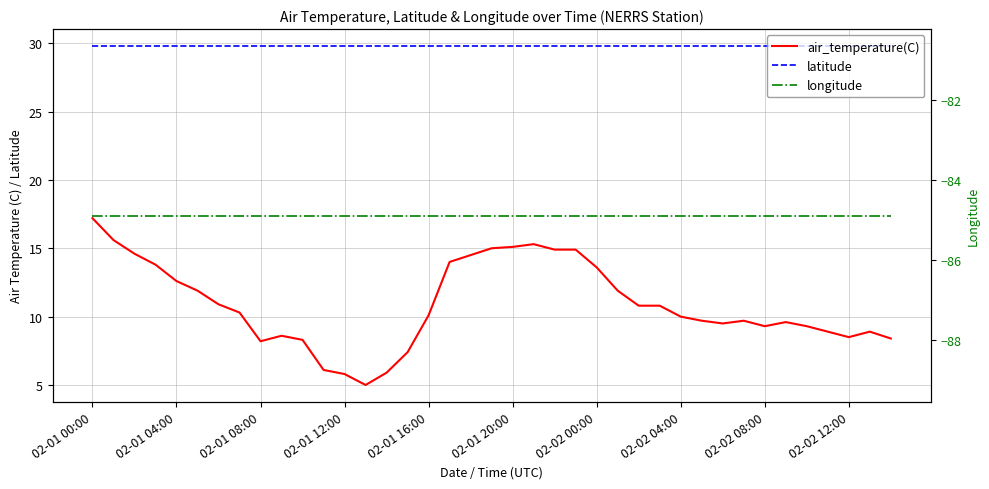

Count the number of categories in the chart.

39